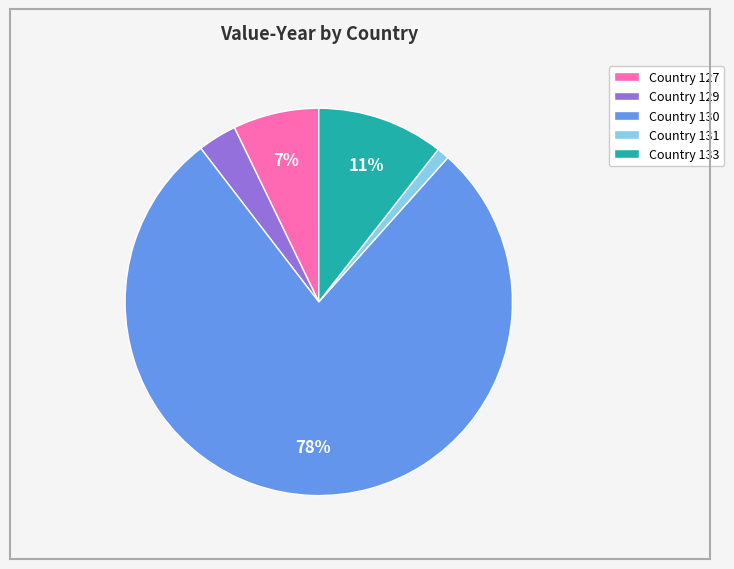

The Country 131 slice represents 16% of the pie. True or false?

False